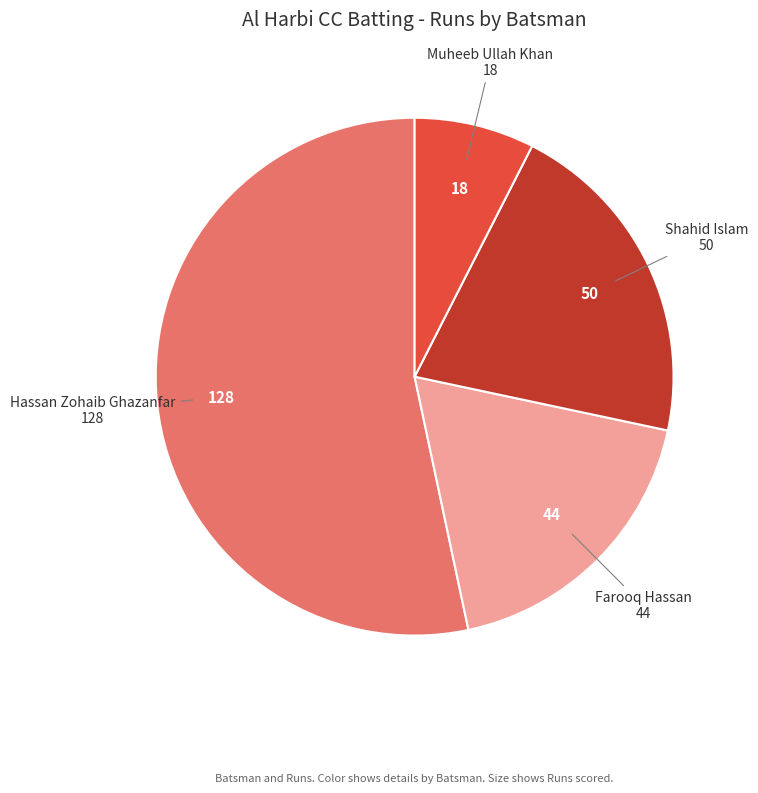

Which category has the biggest portion of the pie?

Hassan Zohaib Ghazanfar